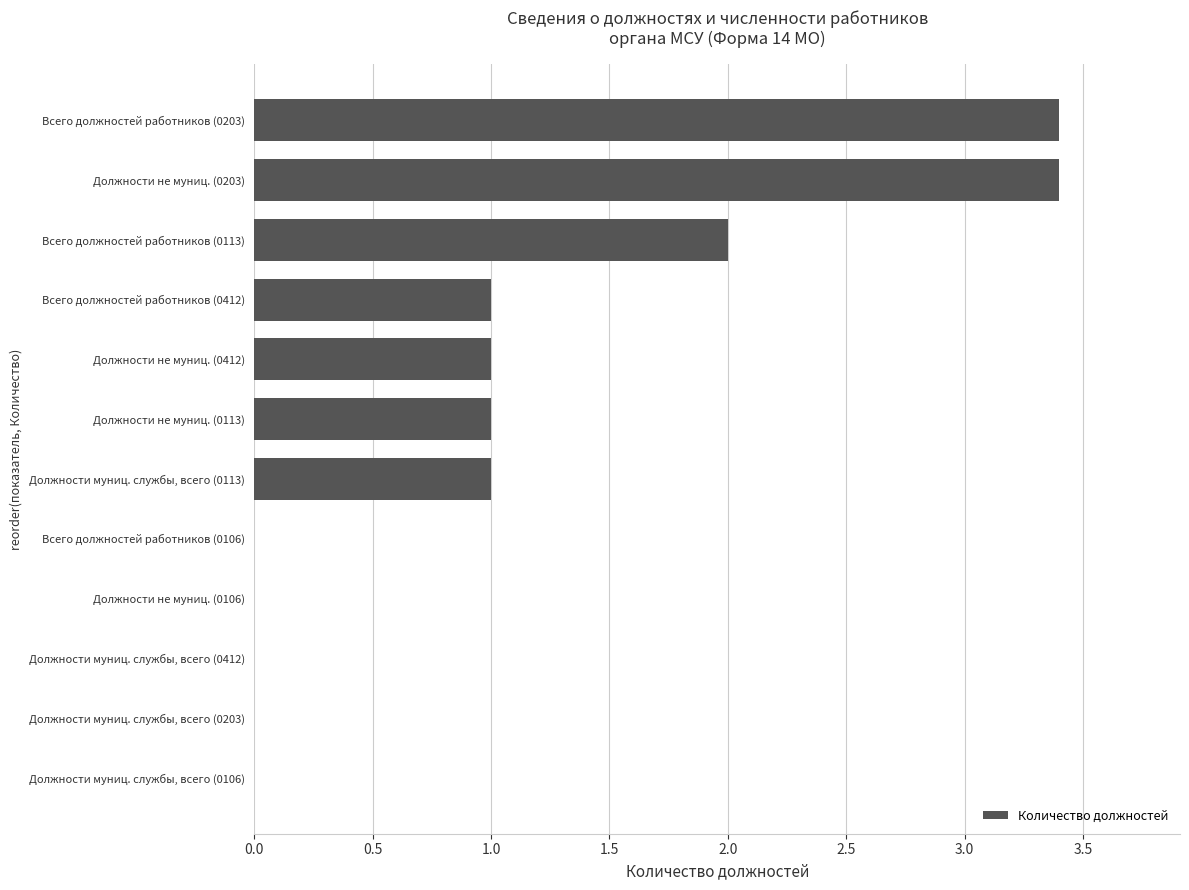

Reading bottom to top, extract all data points from this chart.

Должности муниц. службы, всего (0106)=0.0	Должности муниц. службы, всего (0203)=0.0	Должности муниц. службы, всего (0412)=0.0	Должности не муниц. (0106)=0.0	Всего должностей работников (0106)=0.0	Должности муниц. службы, всего (0113)=1.0	Должности не муниц. (0113)=1.0	Должности не муниц. (0412)=1.0	Всего должностей работников (0412)=1.0	Всего должностей работников (0113)=2.0	Должности не муниц. (0203)=3.4	Всего должностей работников (0203)=3.4